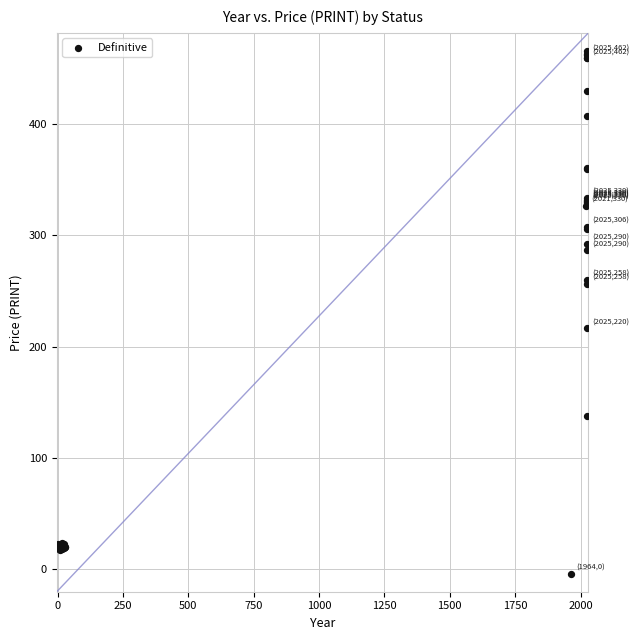

What Y value in the scatter plot is closest to 230?

216.6